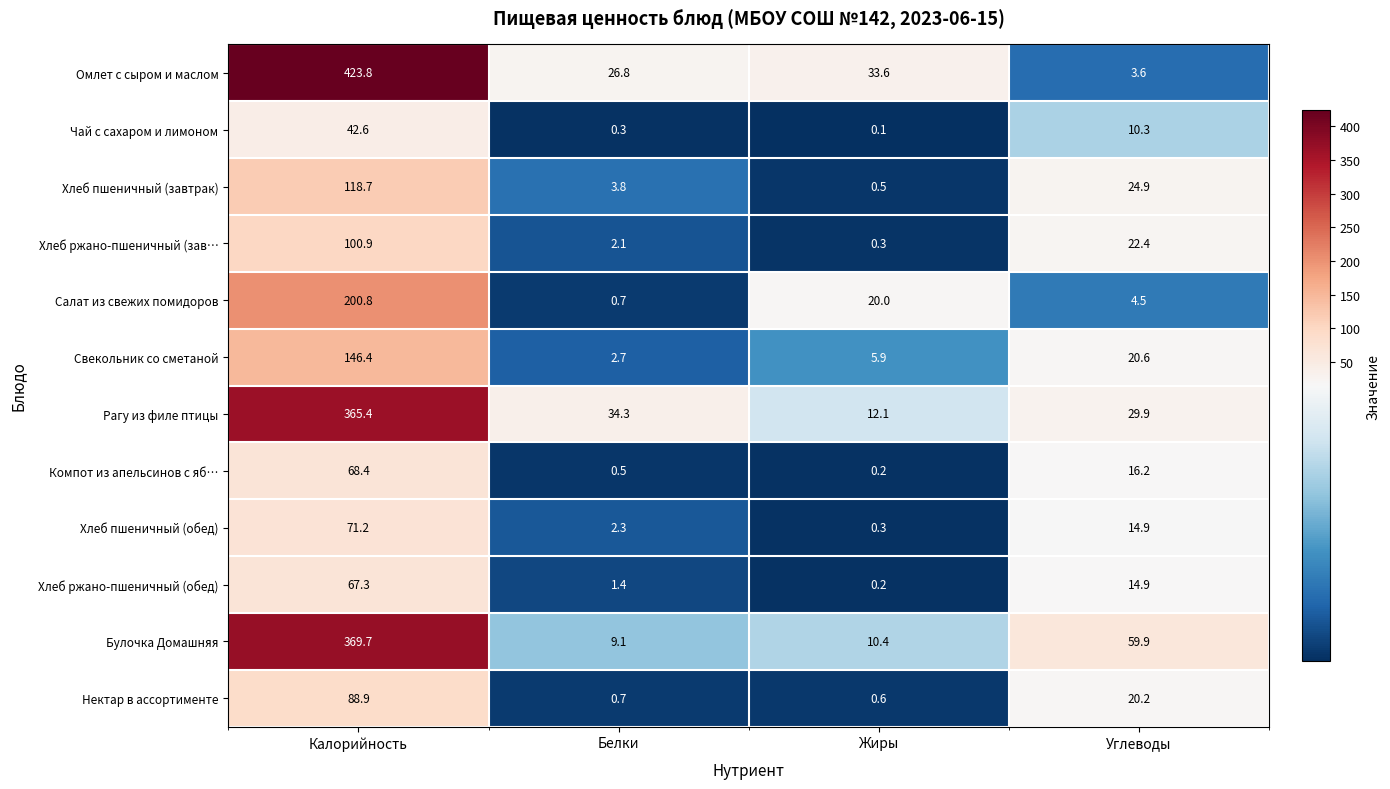

What is the greatest value displayed?

423.8